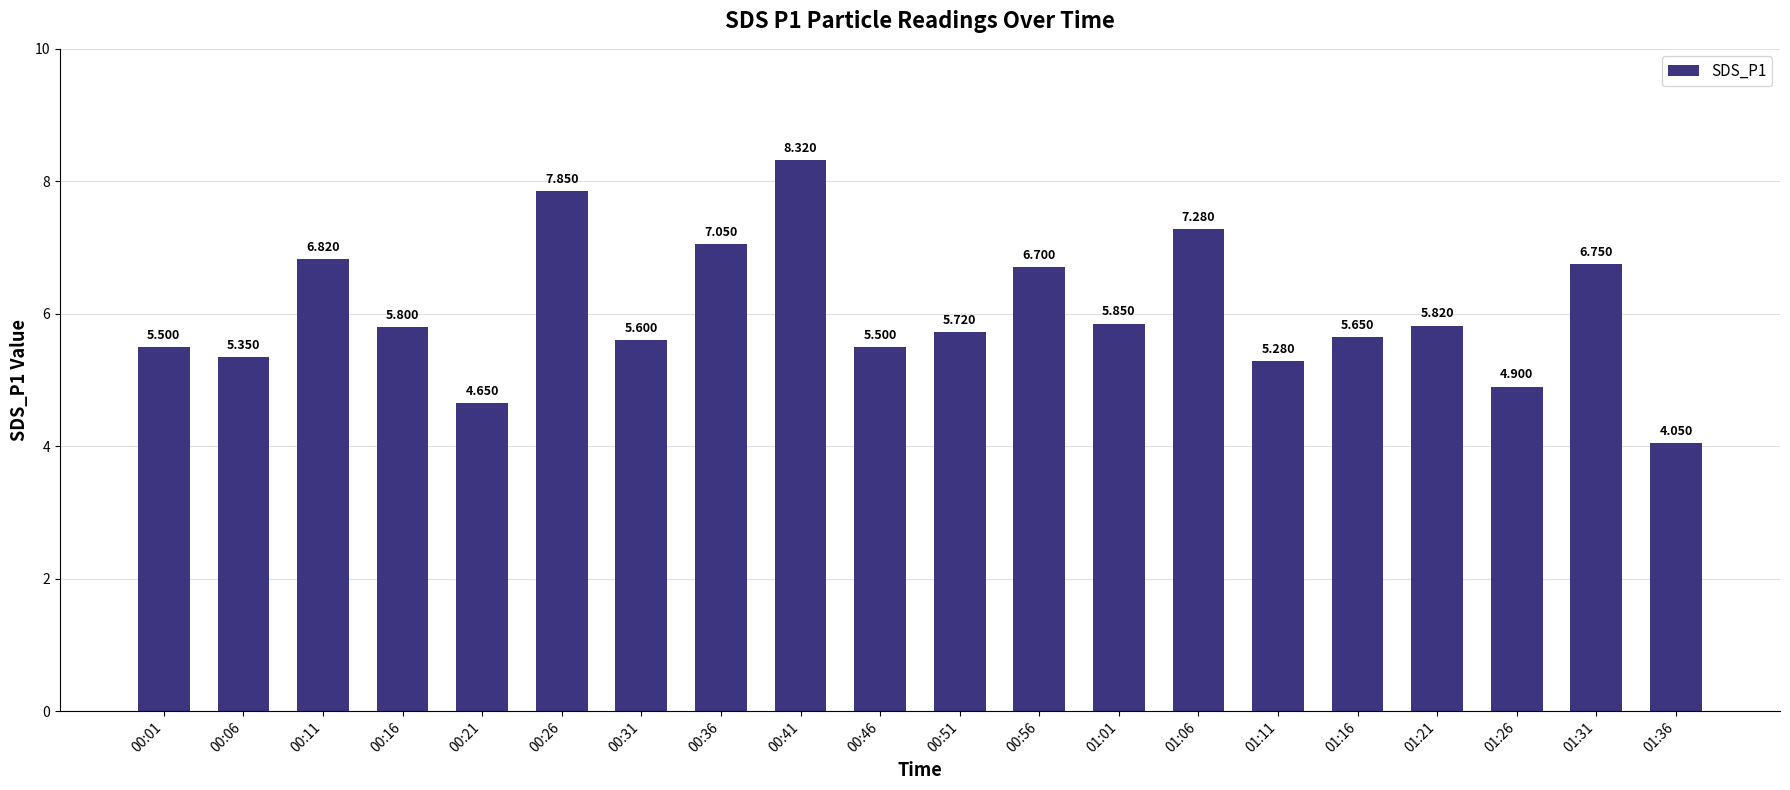

What is the sum of all values?

120.4